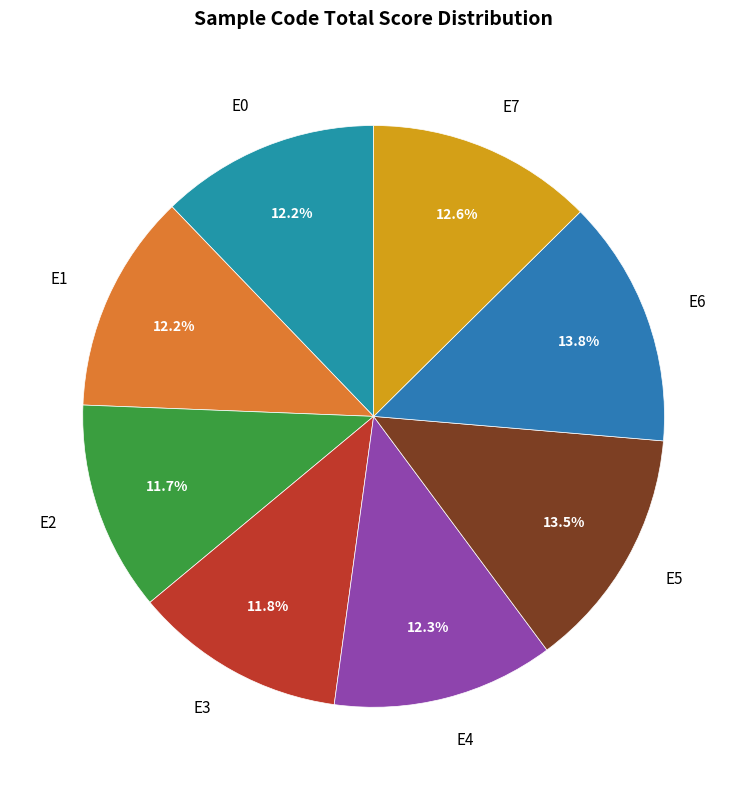

What is the ratio of the value at E1 to the value at E5?

0.9